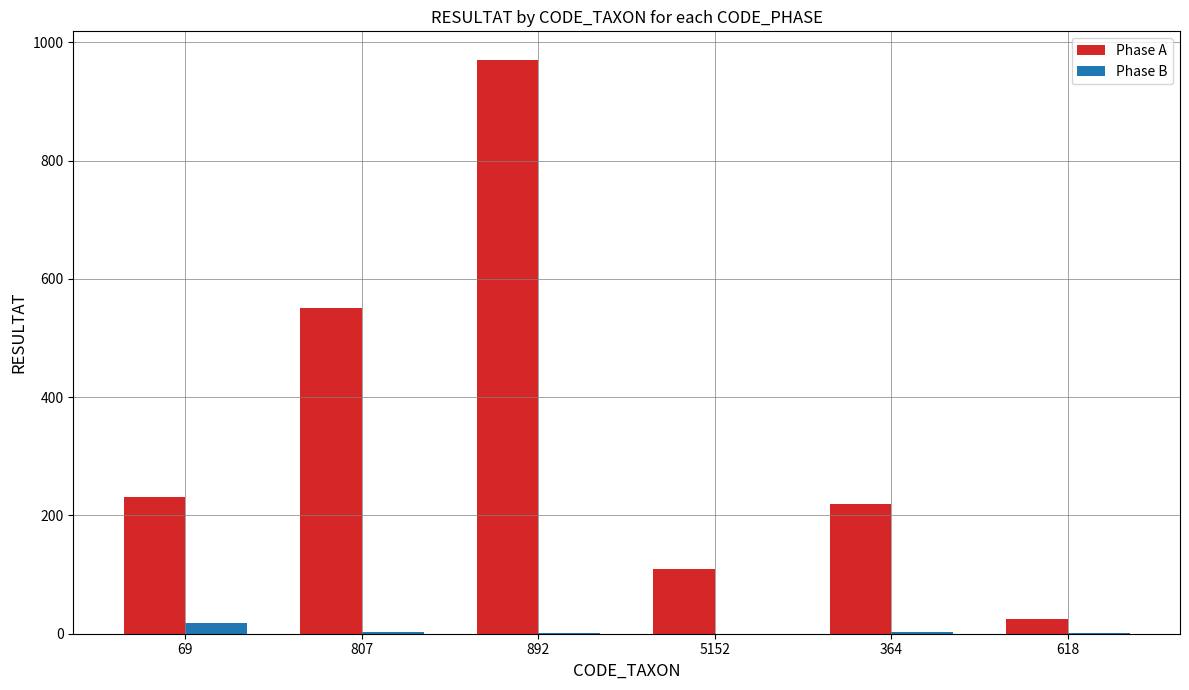

What is the highest value of the Phase A series?

970